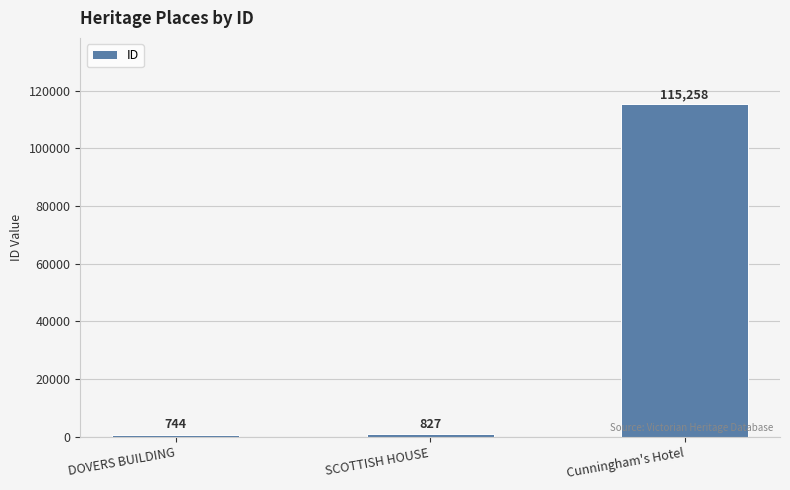

Rank the categories by value from lowest to highest.

DOVERS BUILDING, SCOTTISH HOUSE, Cunningham's Hotel